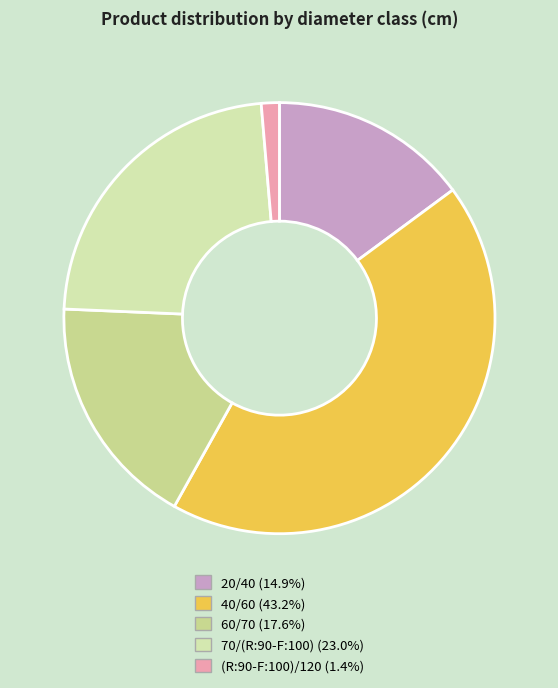

The (R:90-F:100)/120 slice represents 16% of the pie. True or false?

False